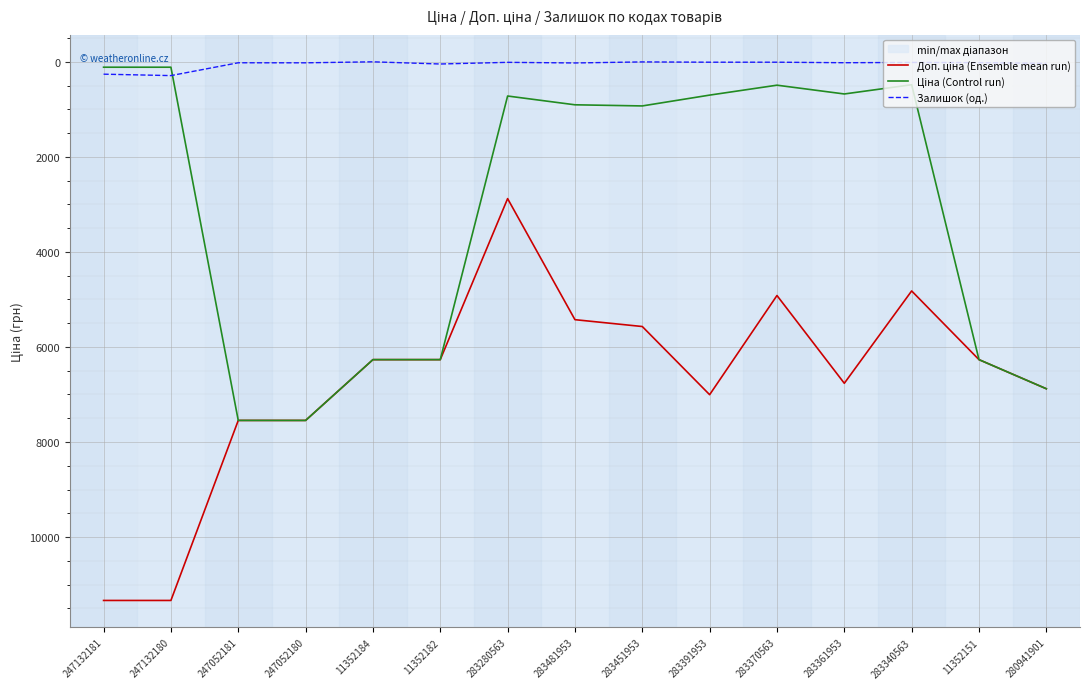

In Залишок (од.), how many points are lower than both neighbors (excluding endpoints)?

5